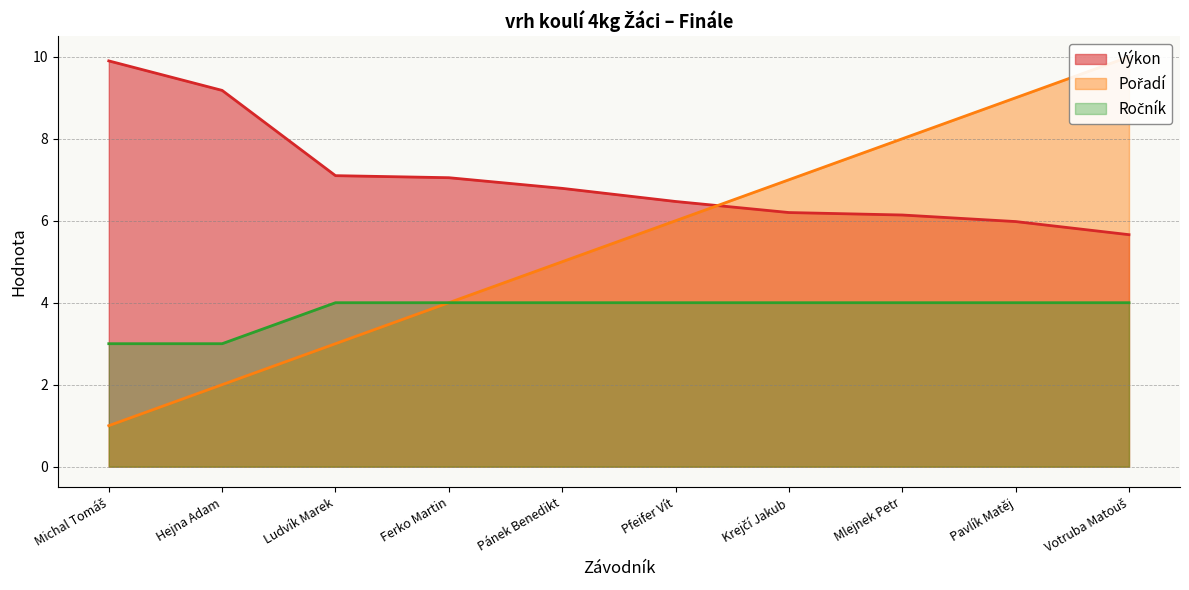

What is the sum of the Pořadí values at Pavlík Matěj and Ludvík Marek?

12.0